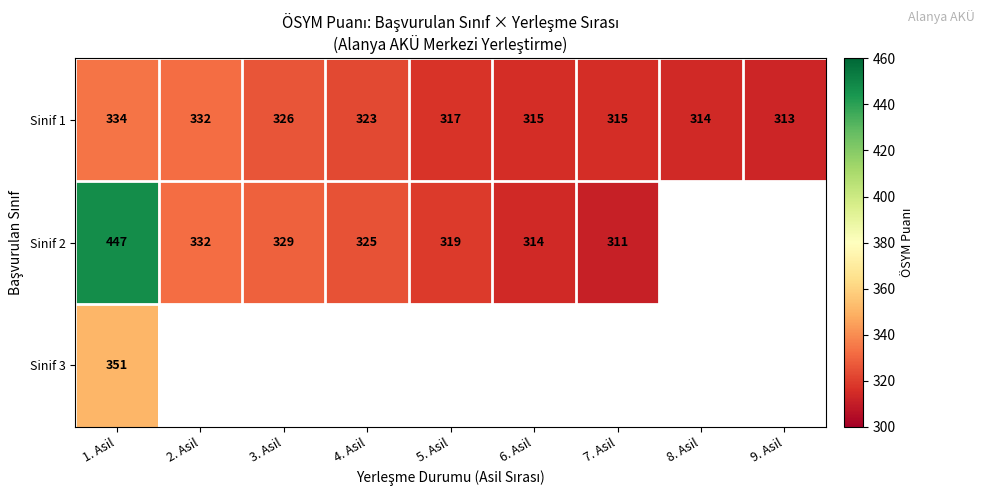

What is the difference between the highest and lowest values at 3. Asil?

3.0